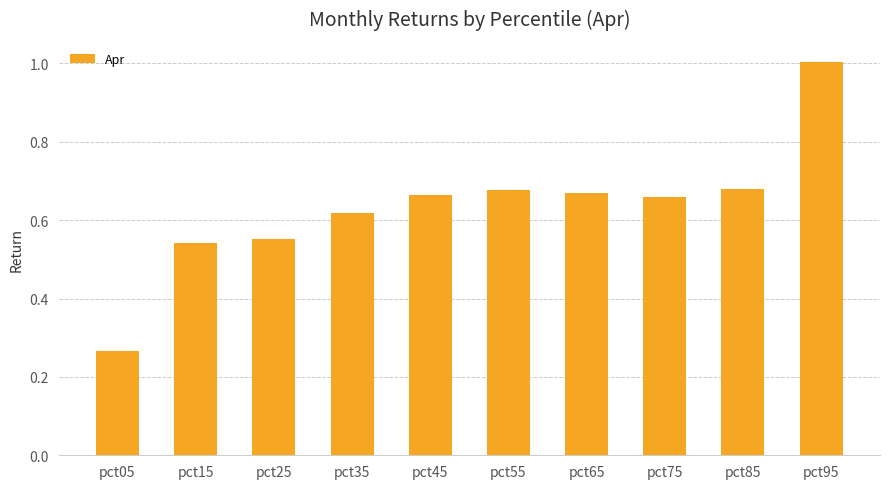

Which has a higher value, pct05 or pct25?

pct25